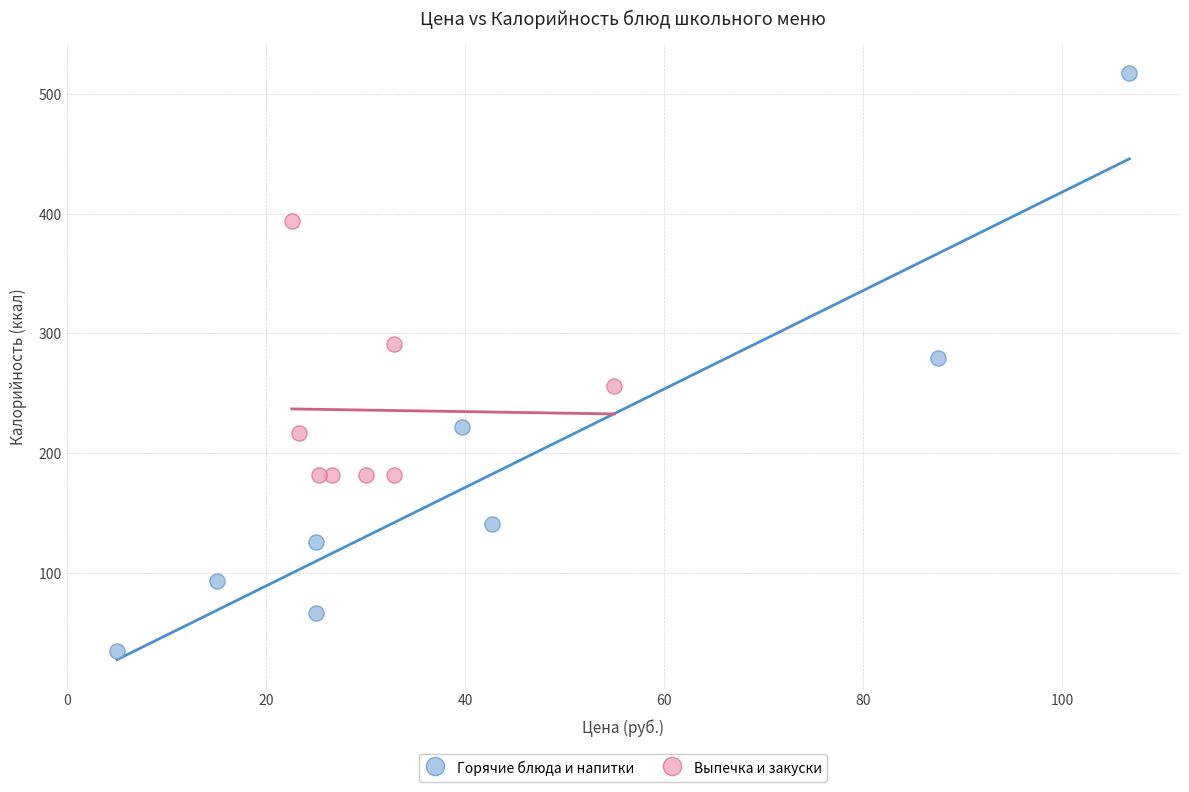

Which series contains the lowest Y value?

Горячие блюда и напитки